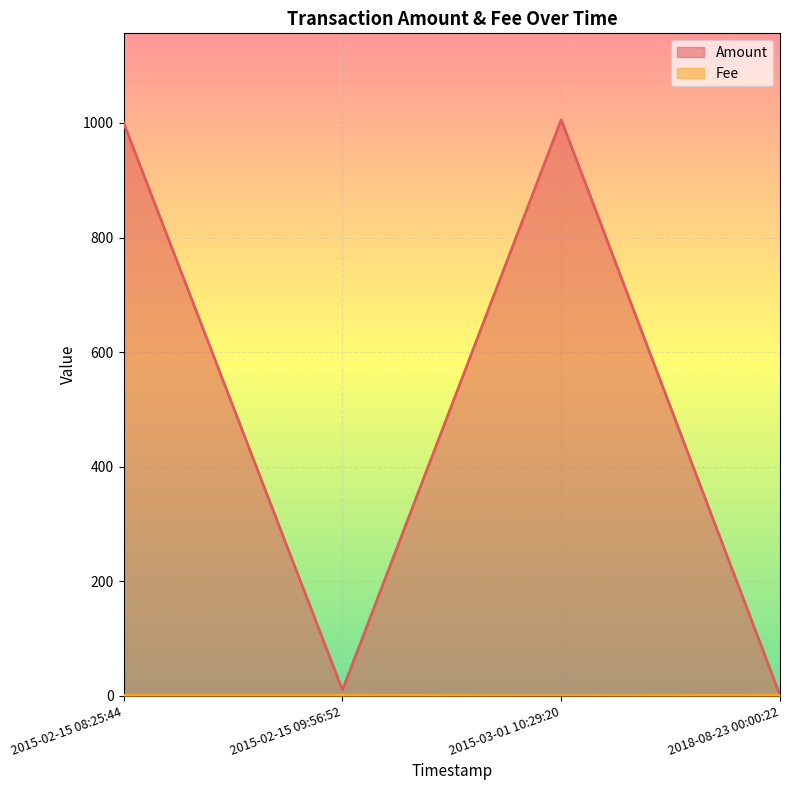

Is it true that Amount equals 10.0 at 2015-02-15 09:56:52?

True